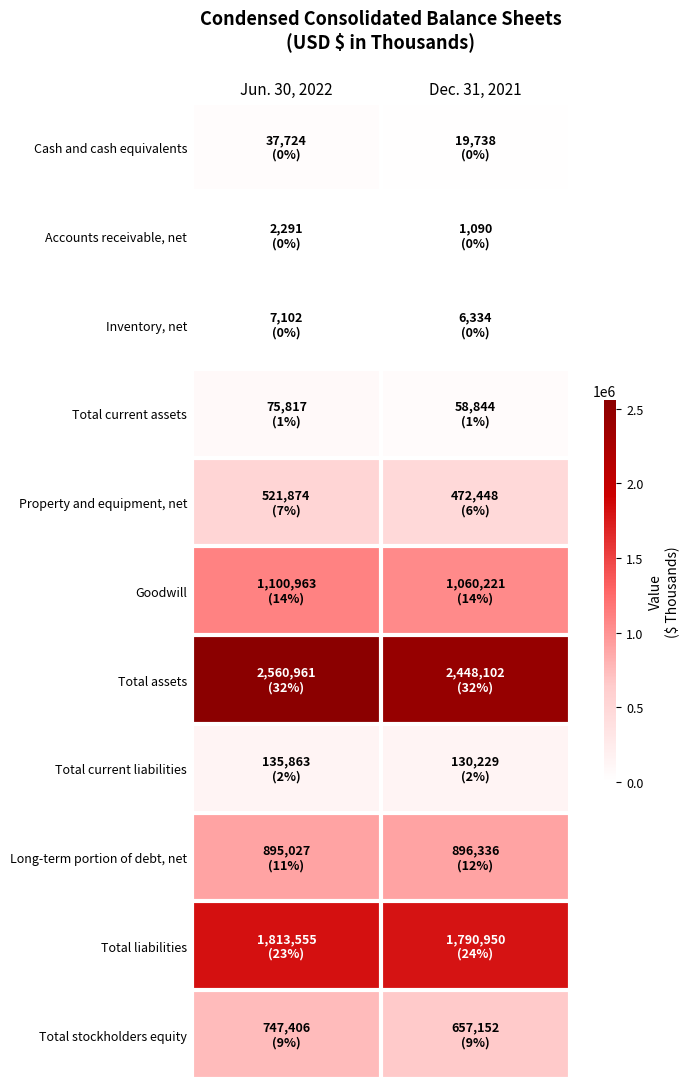

What is the total value across all series at Jun. 30, 2022?

7898583